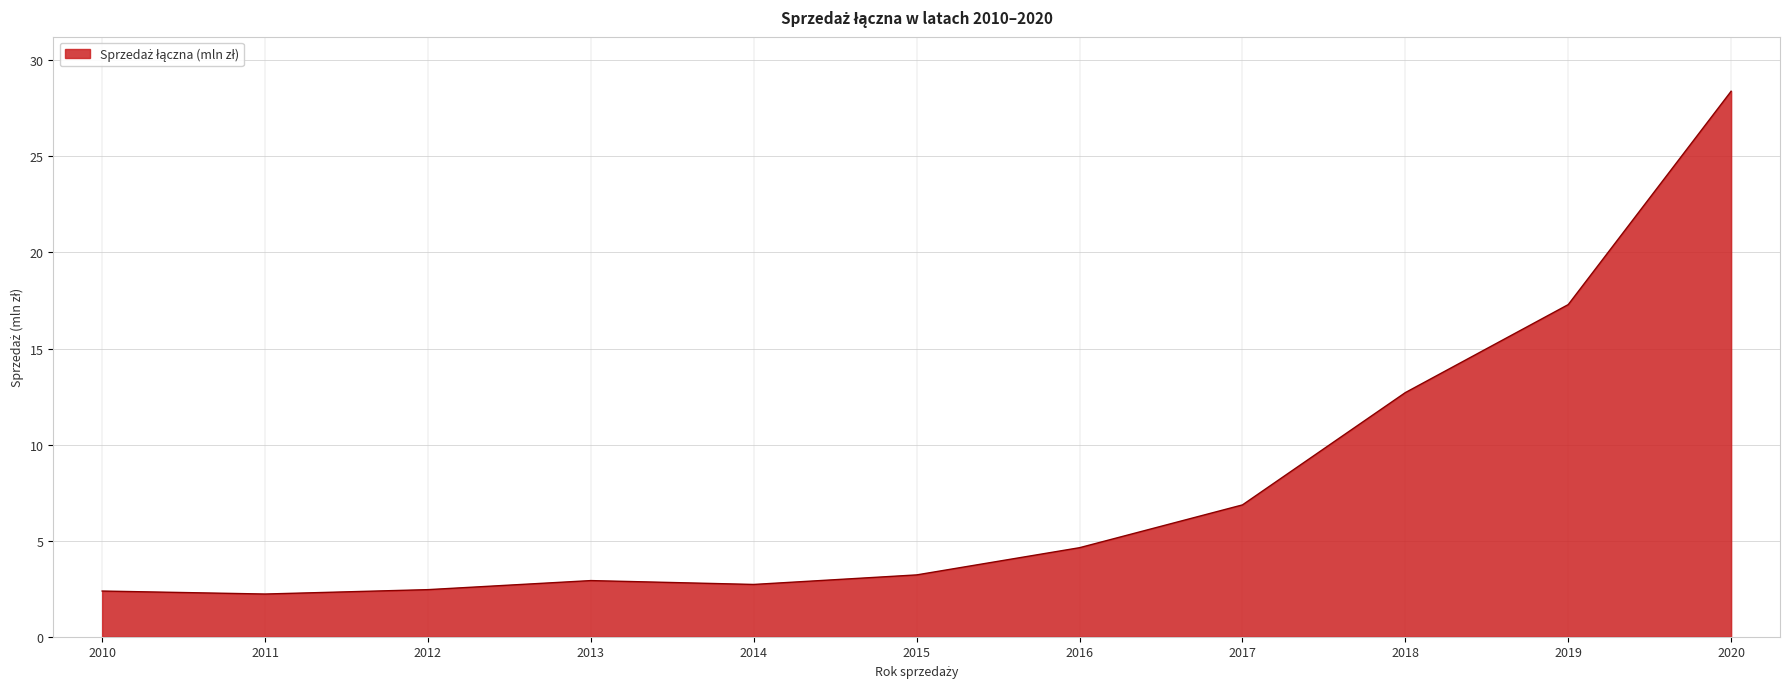

How many distinct data groups are displayed?

1